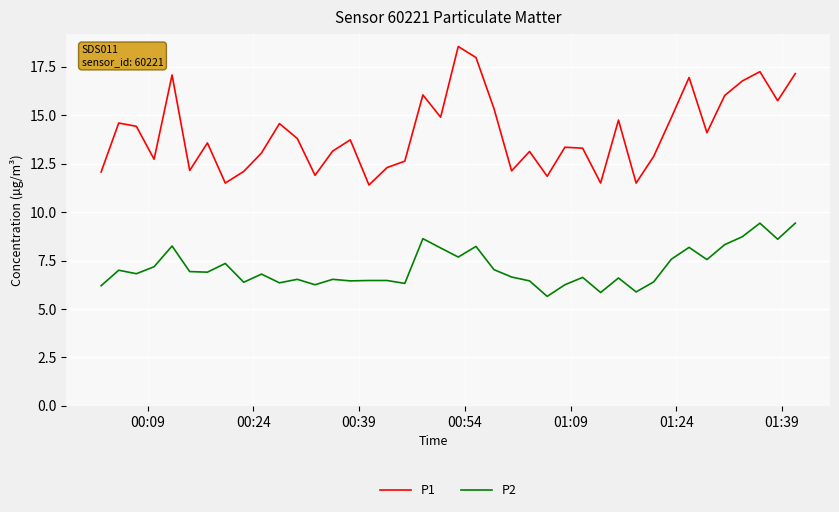

What is the sum of all P1 values?

562.9